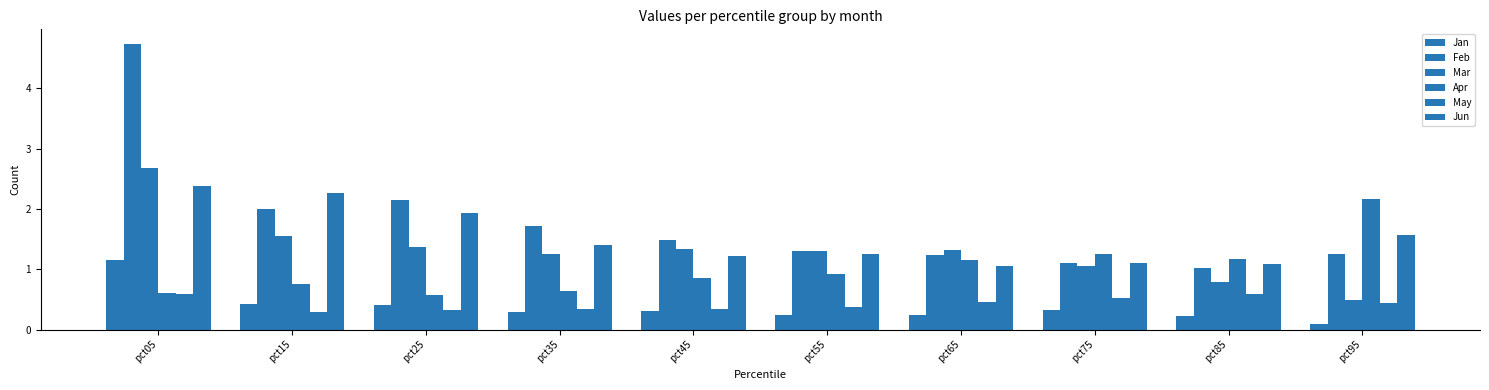

Are the bars horizontal?

No